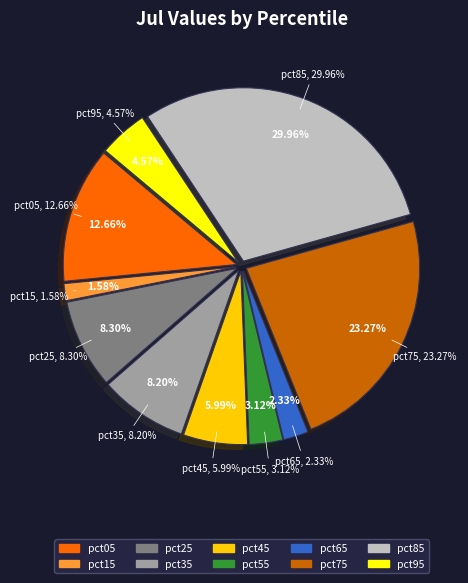

Which has a higher value, pct65 or pct35?

pct35